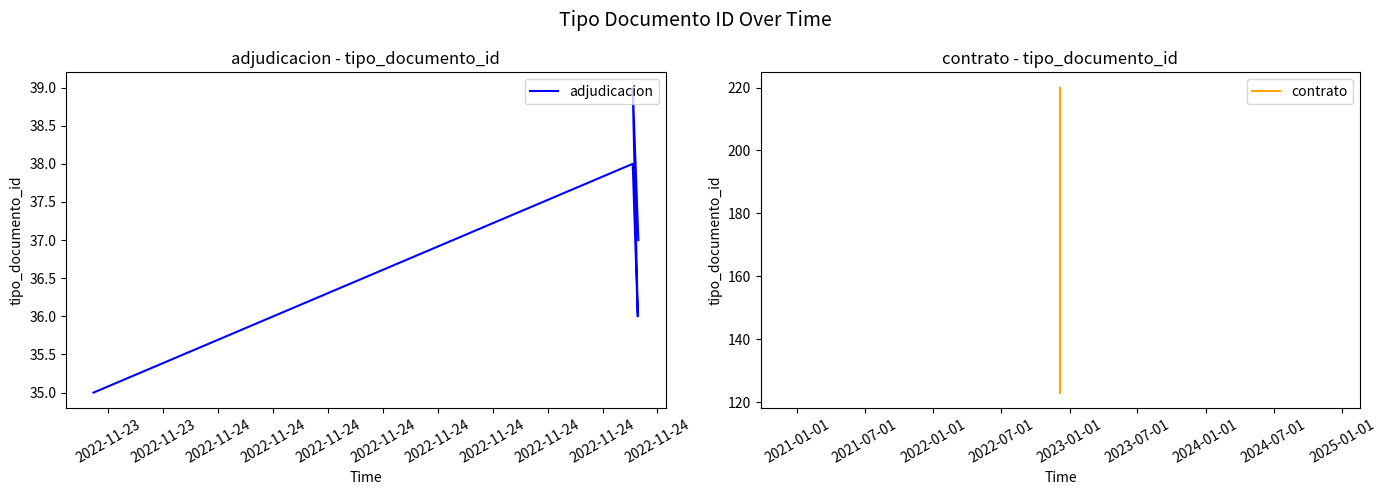

True or false: there are more than 0 points higher than both neighbors.

True